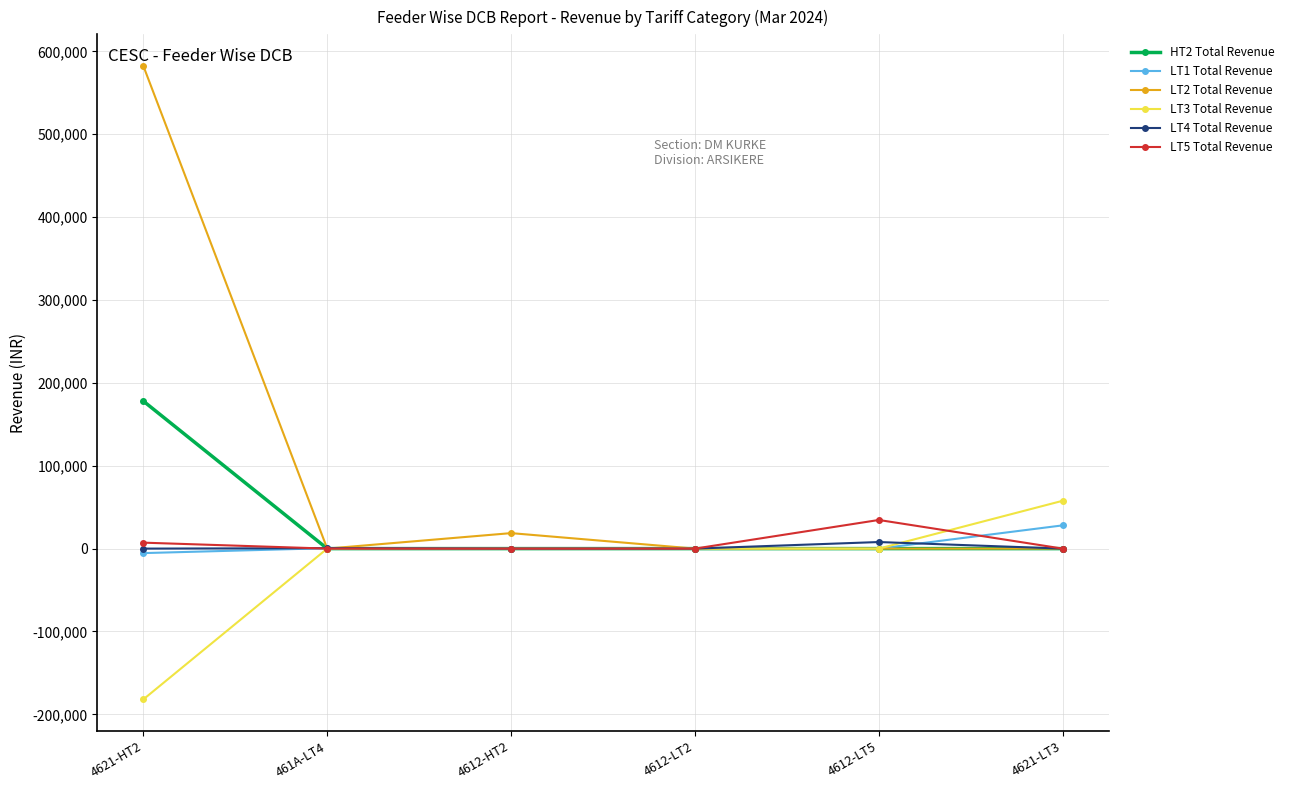

How many lines are shown in the chart?

6